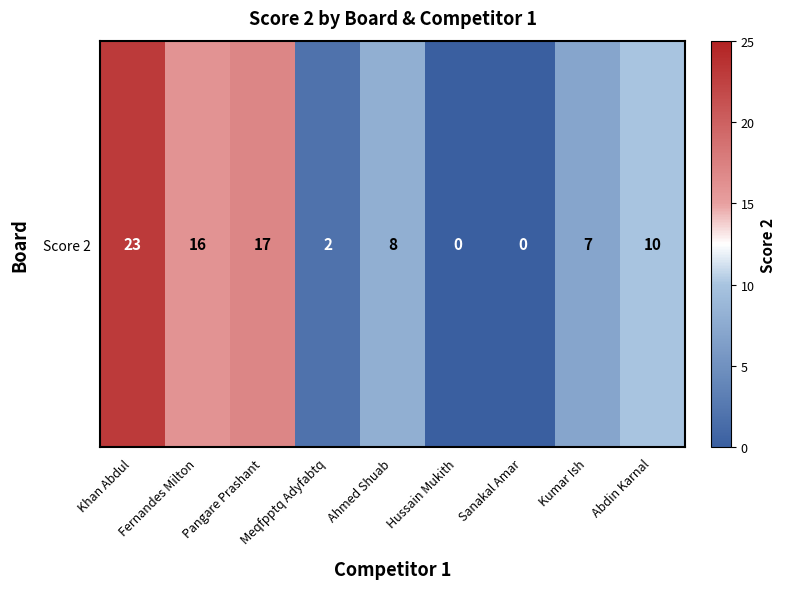

Is it true that the value at Kumar Ish is 4?

False